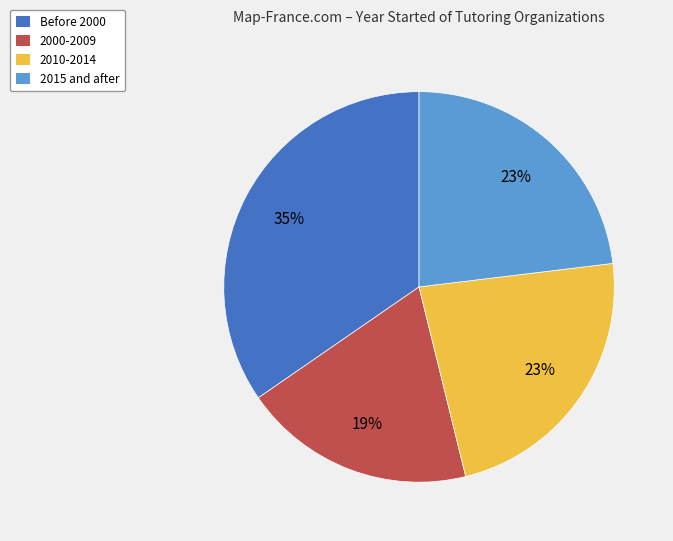

To the nearest percent, what is the average slice percentage?

25%